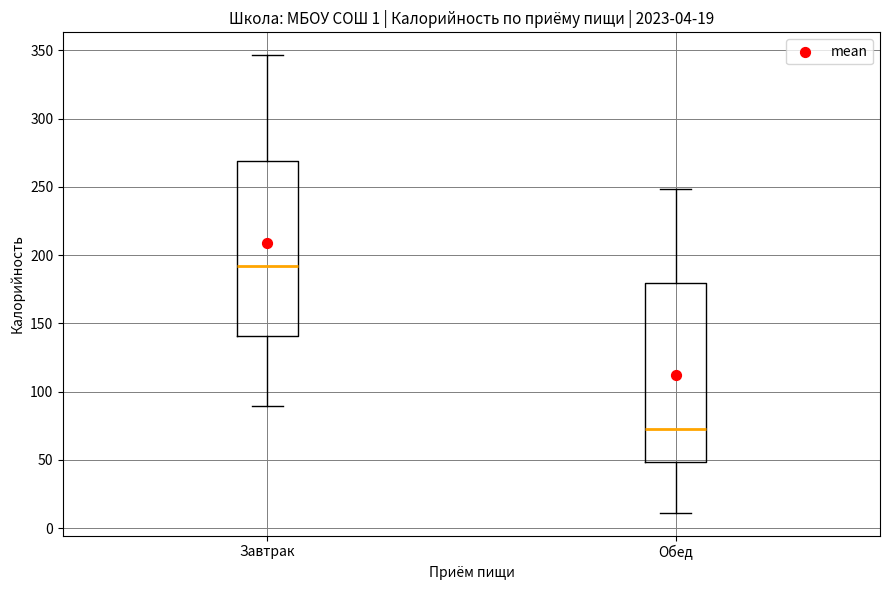

Which box has the highest median line?

Завтрак